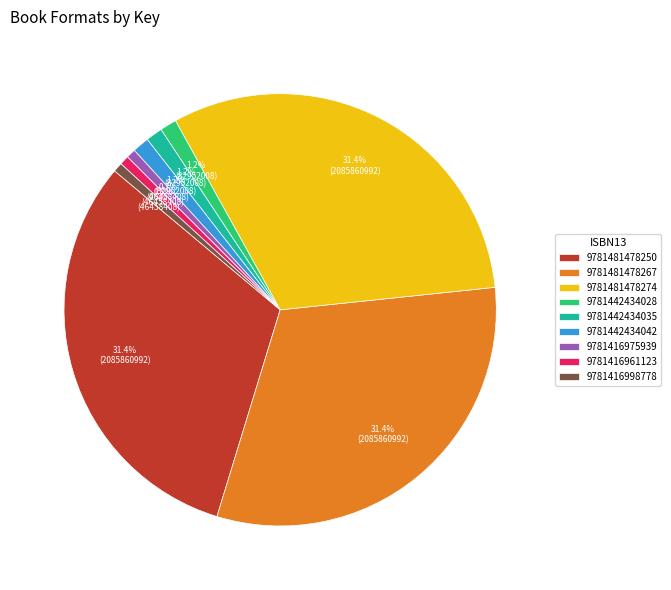

Is it true that 9781442434035 is 1% of the pie?

True